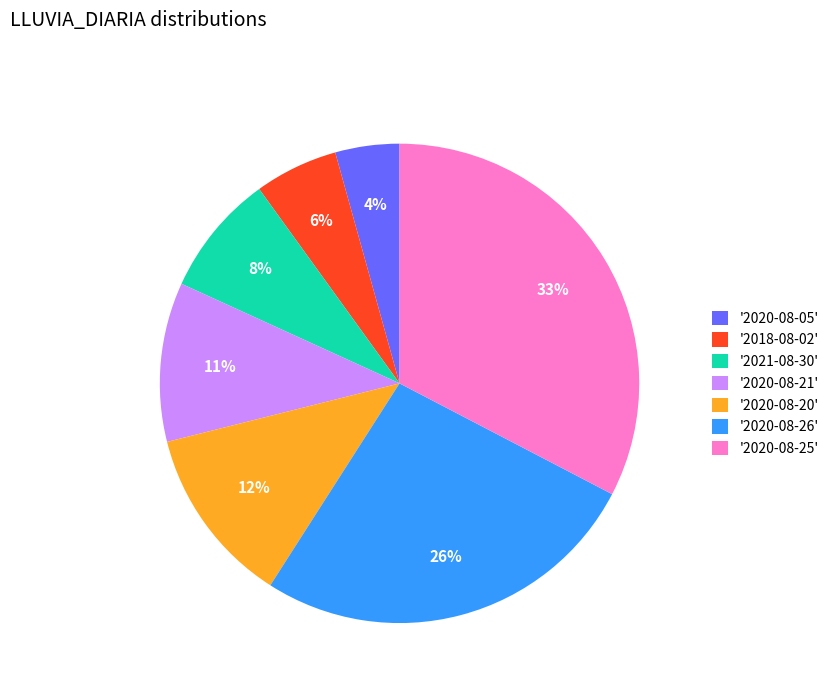

To the nearest percent, what portion does '2020-08-05' represent?

4%